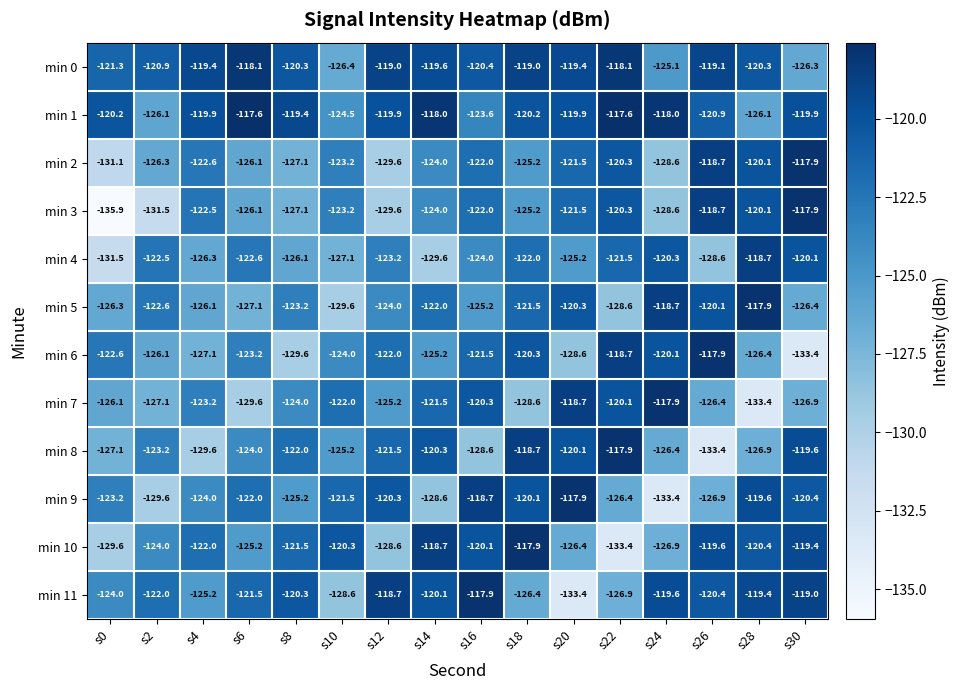

Which series has the largest range (max minus min)?

min 3